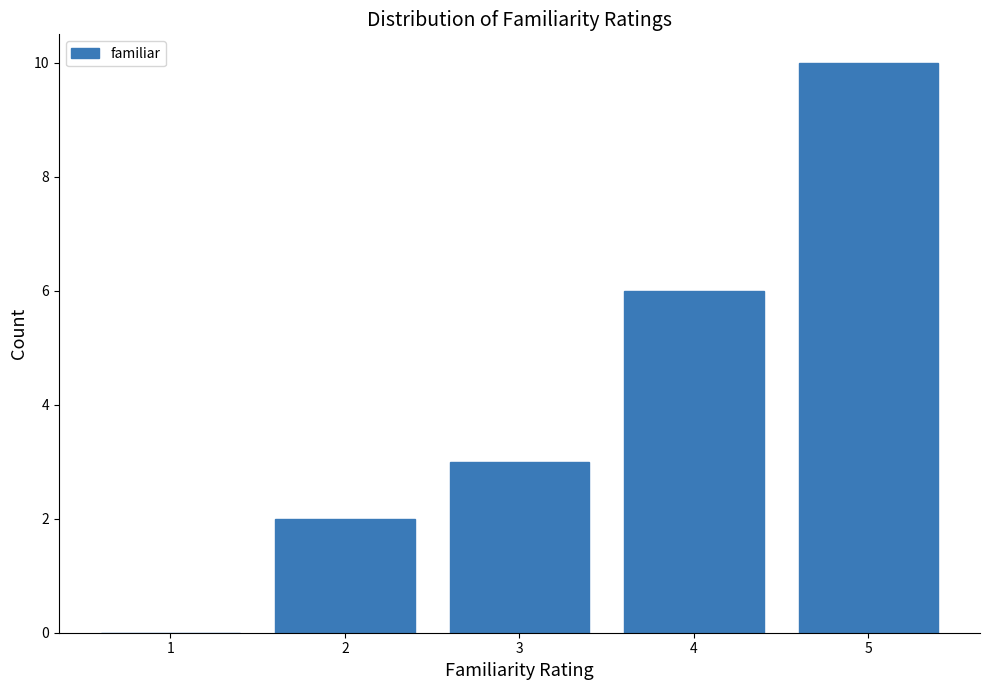

Reading right to left, extract all data points from this chart.

5=10	4=6	3=3	2=2	1=0